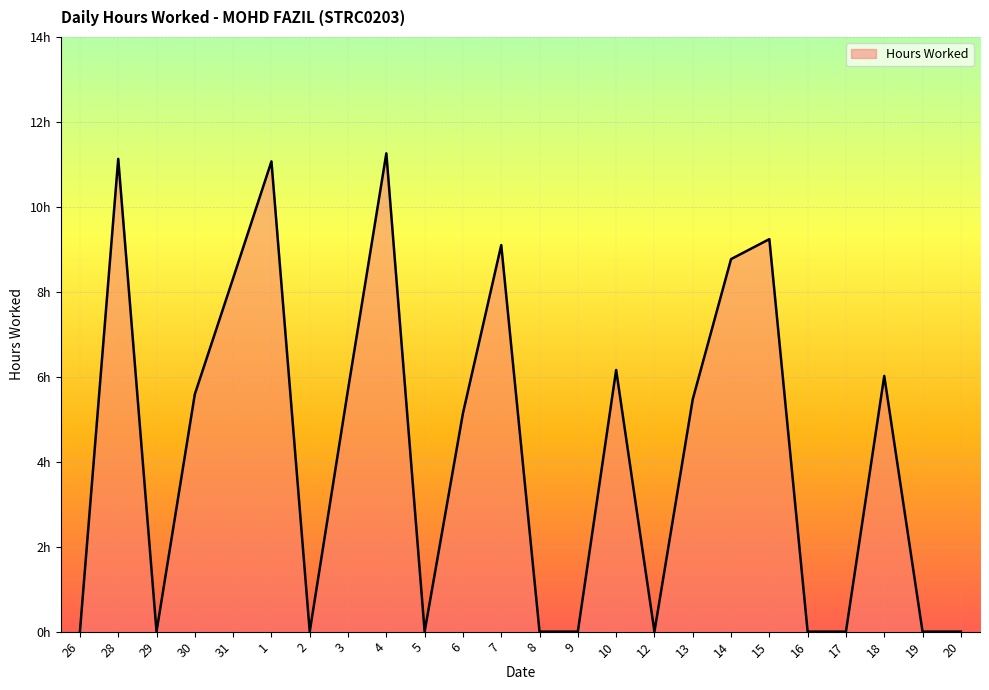

Is this an area chart (filled region under the line)?

Yes